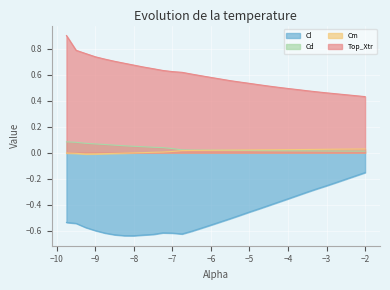

True or false: Cd and Cl cross at least once.

False